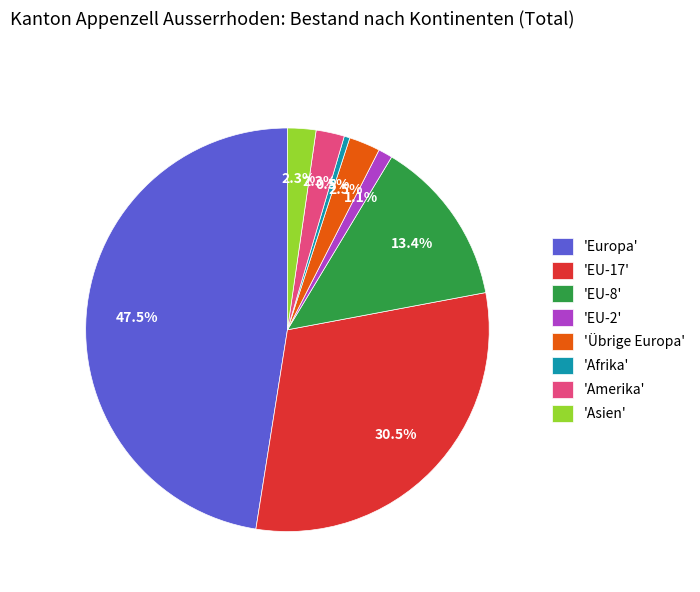

Does 'Übrige Europa' account for over 50% of the chart?

No